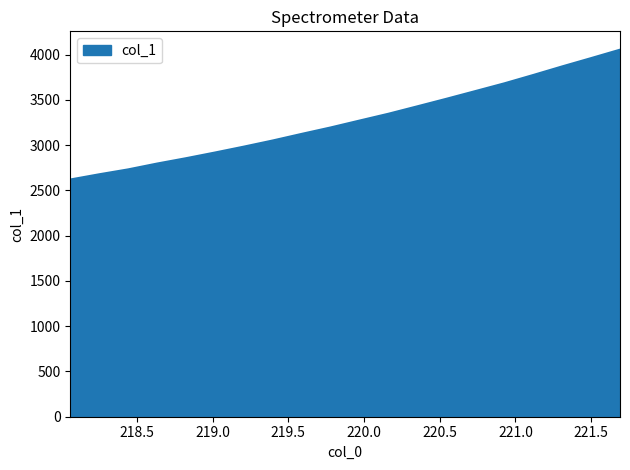

What is the smallest value displayed?

2621.1